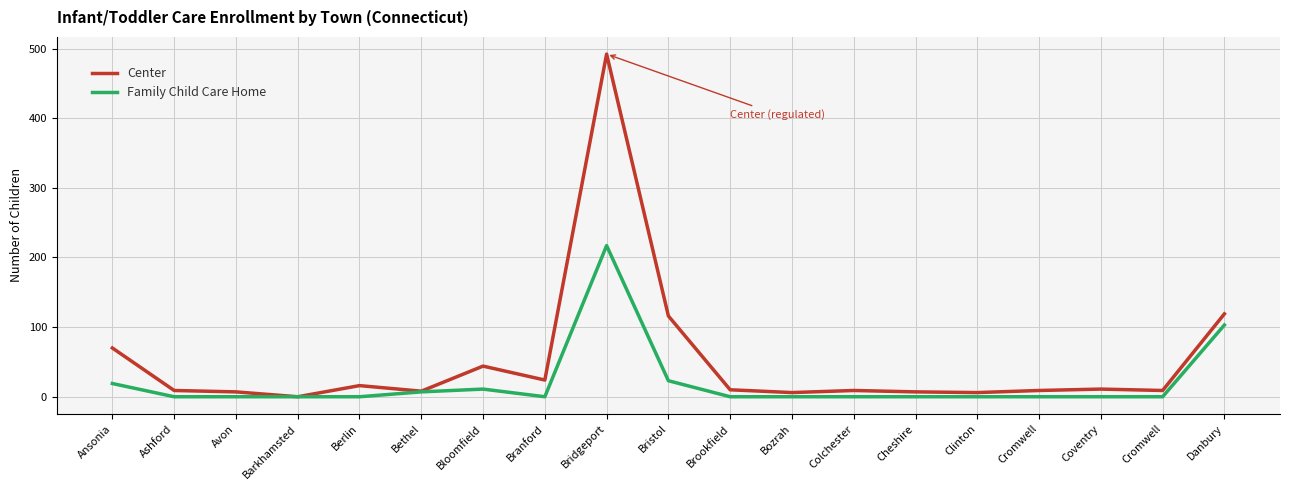

Reading left to right, extract all data points from this chart.

Center: Ansonia=70	Ashford=9	Avon=7	Barkhamsted=0	Berlin=16	Bethel=8	Bloomfield=44	Branford=24	Bridgeport=492	Bristol=116	Brookfield=10	Bozrah=6	Colchester=9	Cheshire=7	Clinton=6	Cromwell=9	Coventry=11	Cromwell=9	Danbury=119
Family Child Care Home: Ansonia=19	Ashford=0	Avon=0	Barkhamsted=0	Berlin=0	Bethel=7	Bloomfield=11	Branford=0	Bridgeport=217	Bristol=23	Brookfield=0	Bozrah=0	Colchester=0	Cheshire=0	Clinton=0	Cromwell=0	Coventry=0	Cromwell=0	Danbury=103